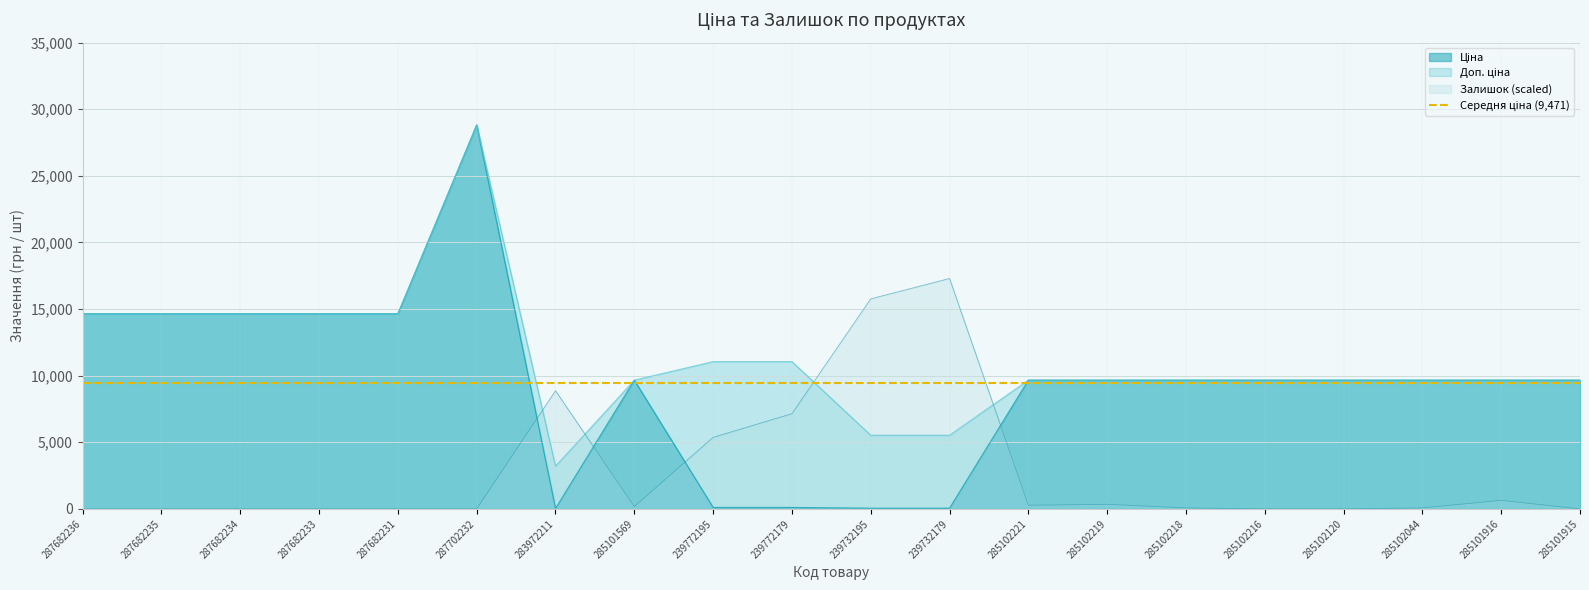

Does the chart have visible grid lines?

Yes